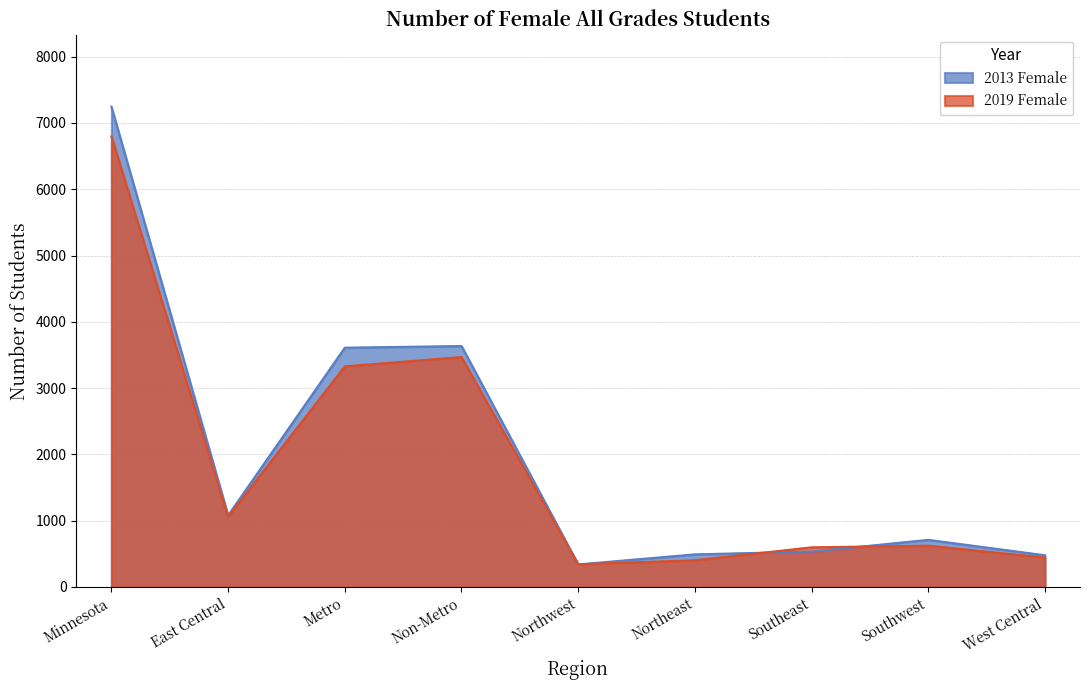

Count the number of data series in this chart.

2